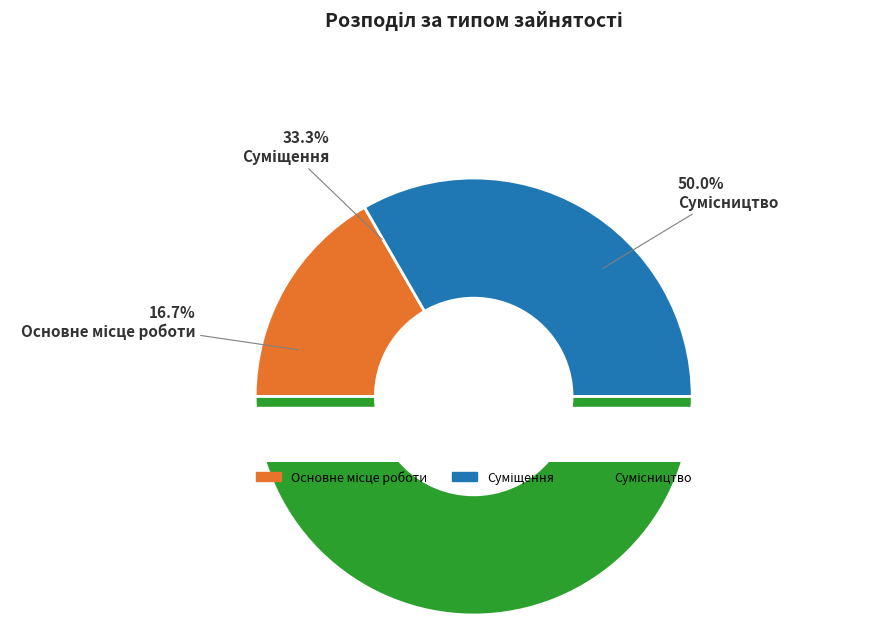

Which has a higher value, Суміщення or Сумісництво?

Сумісництво